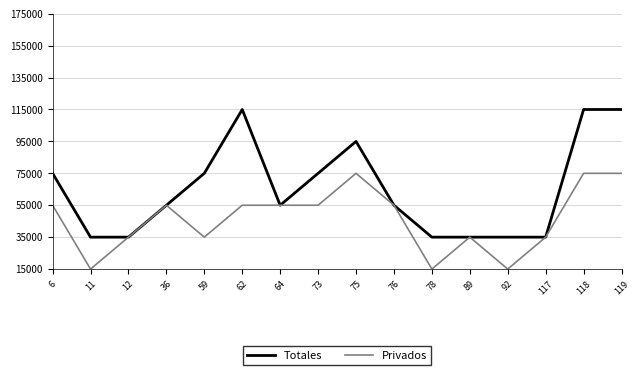

Between 6 and 117, which series saw the biggest shift?

Totales